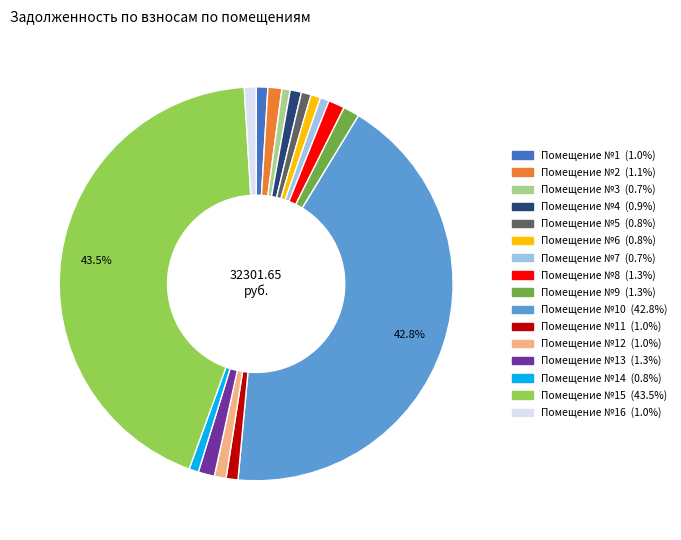

To the nearest percent, what is the difference between the largest and smallest slice percentages?

43%